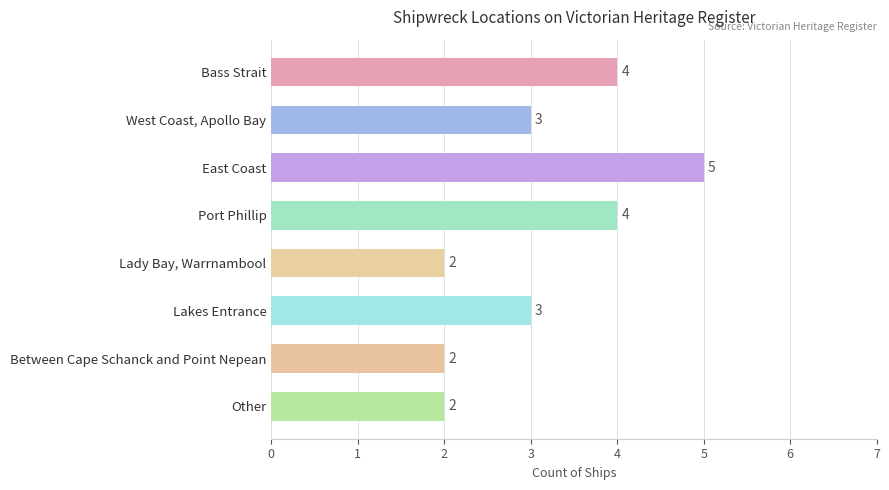

Read the value at East Coast.

5